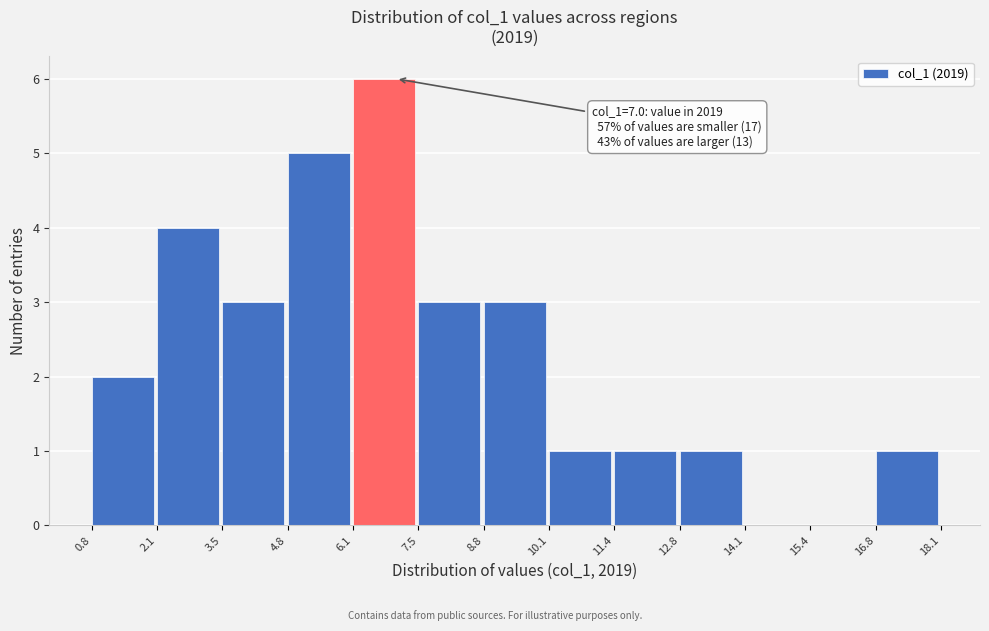

Over which range of the x-axis is the bar tallest?

6.1 to 7.5